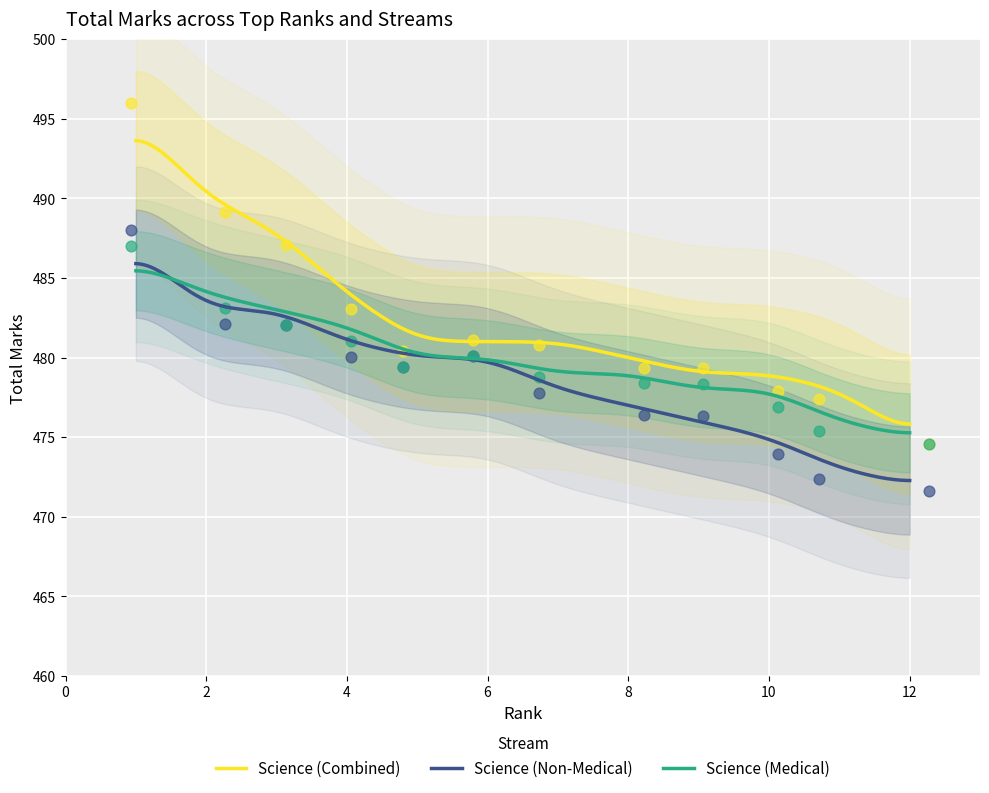

Which series has the largest total across all categories?

Science (Combined)